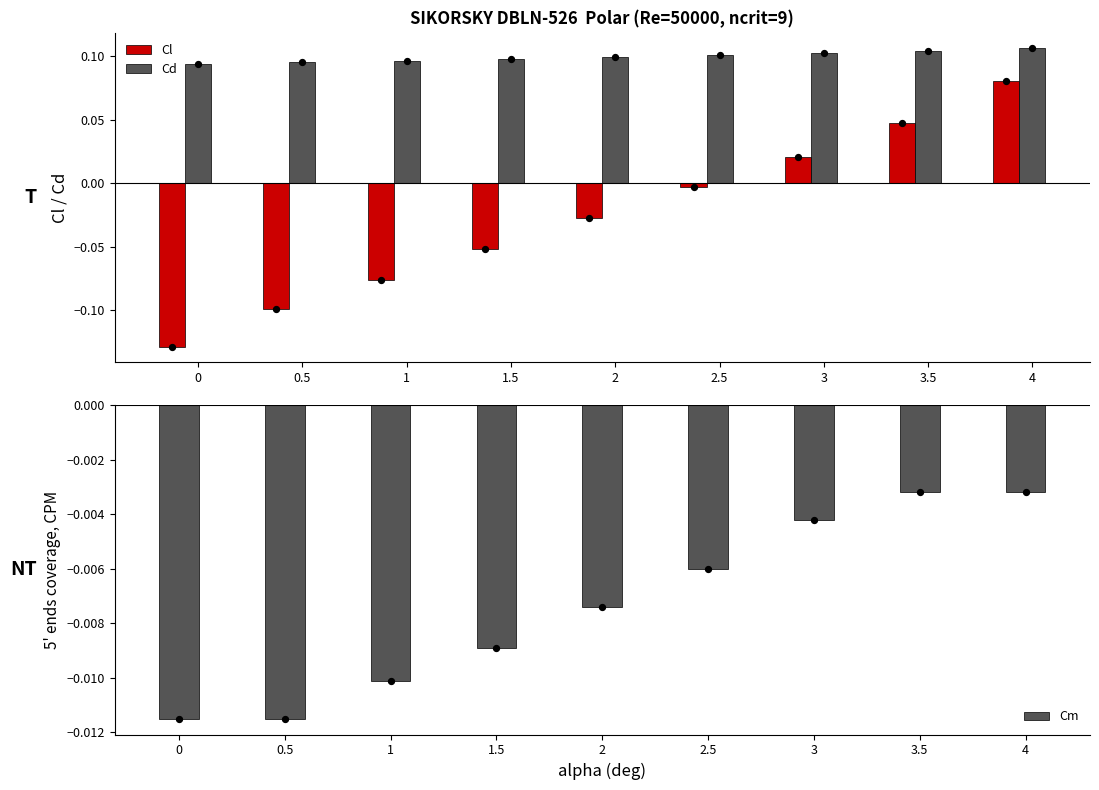

Which series contains the lowest Y value?

Cl